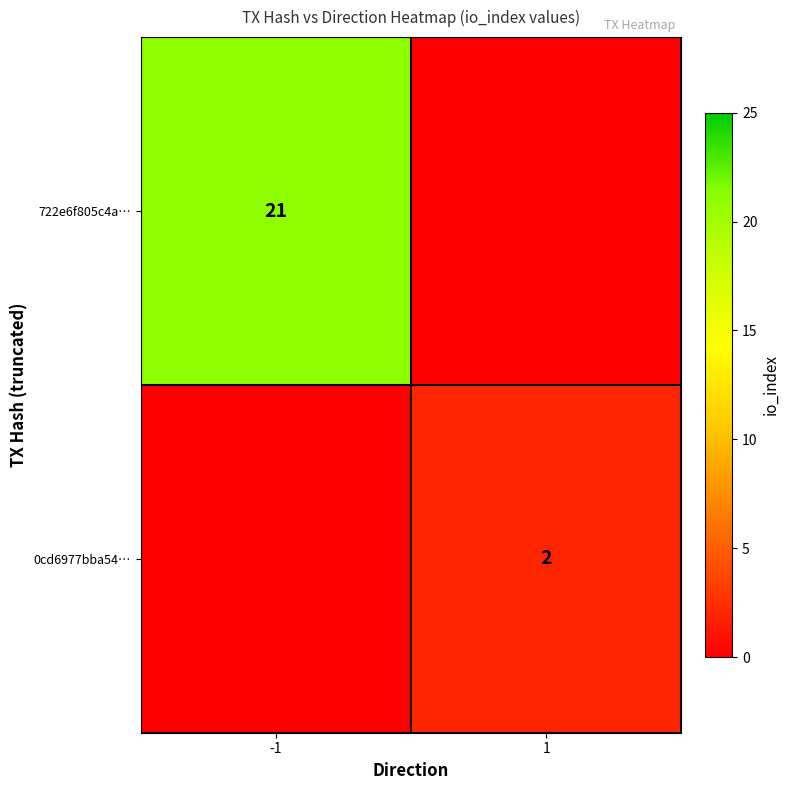

Is the value of 0cd6977bba54… at 1 greater than the value of 722e6f805c4a… at -1?

No